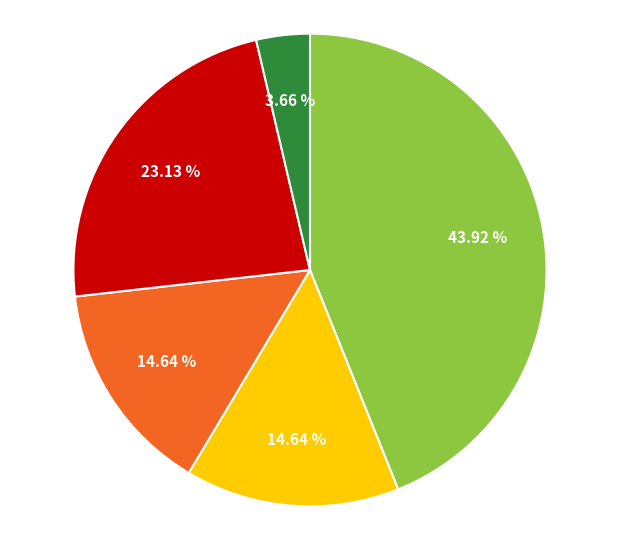

Does any single category account for the majority?

No